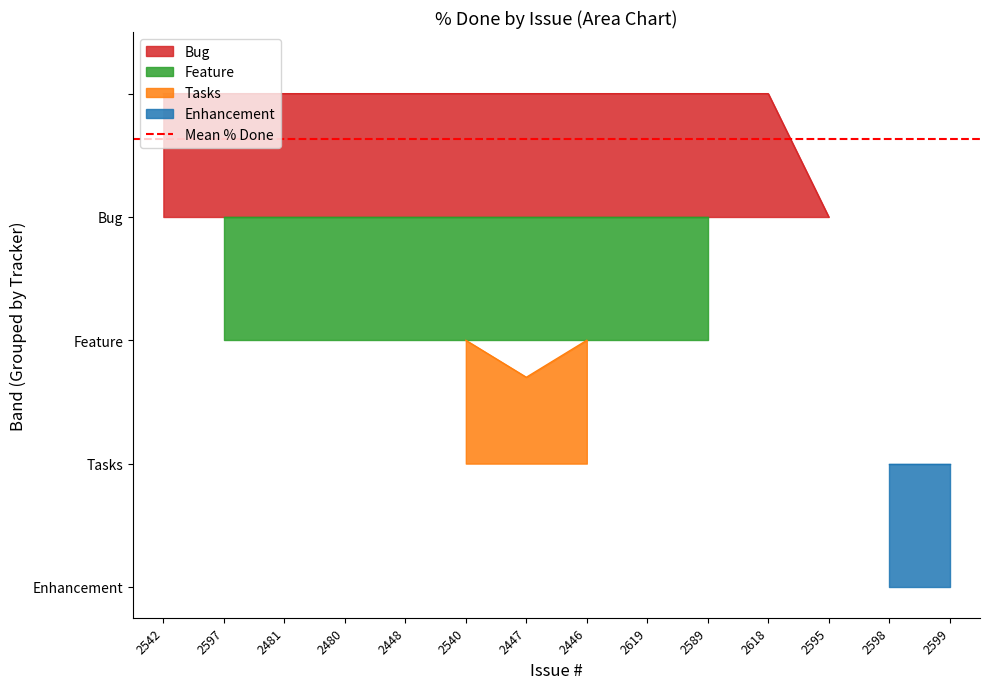

Is it true that the value at 2542 is 100?

True